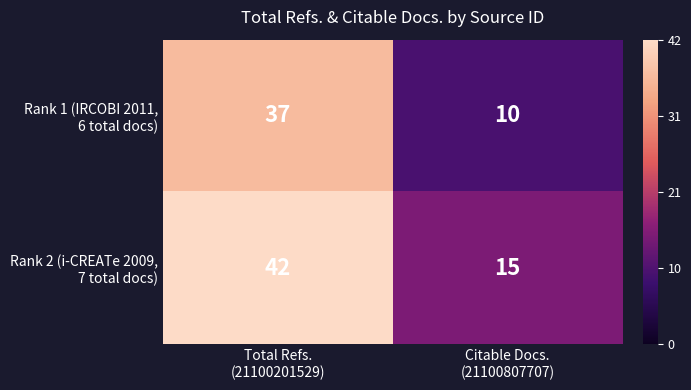

What is the maximum value shown in the chart?

42